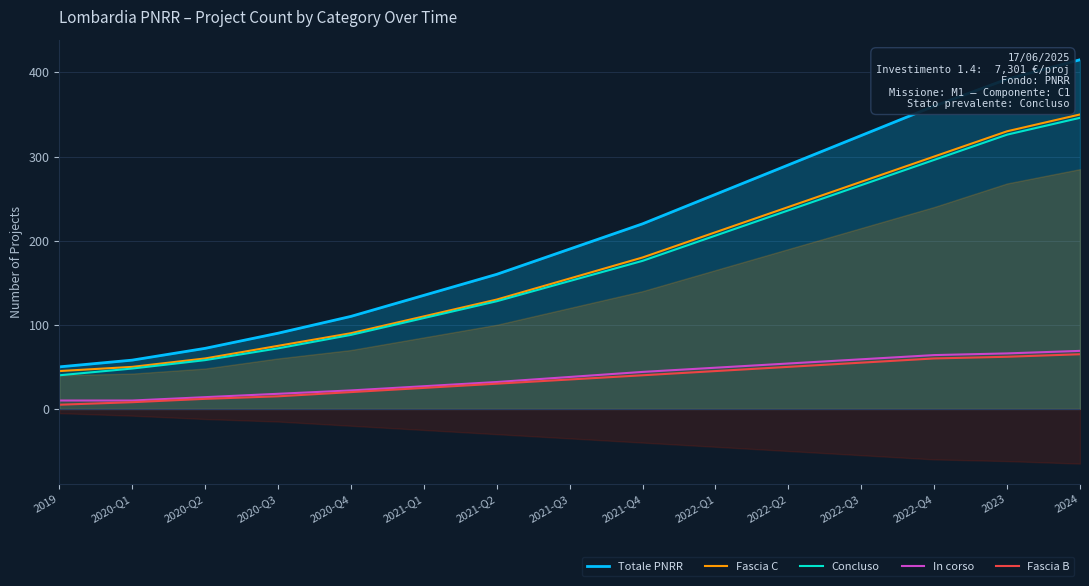

What is the value of the Concluso point at the 9th from the left?

176